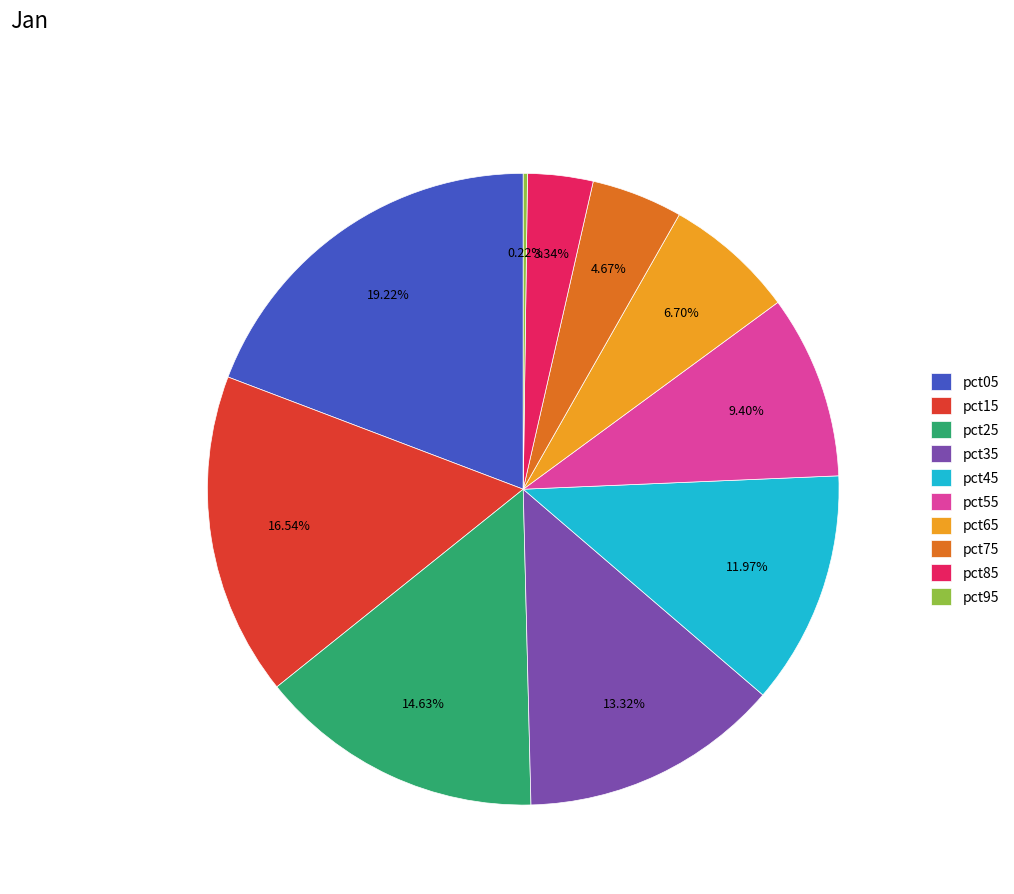

Does pct05 represent more than half of the total?

No